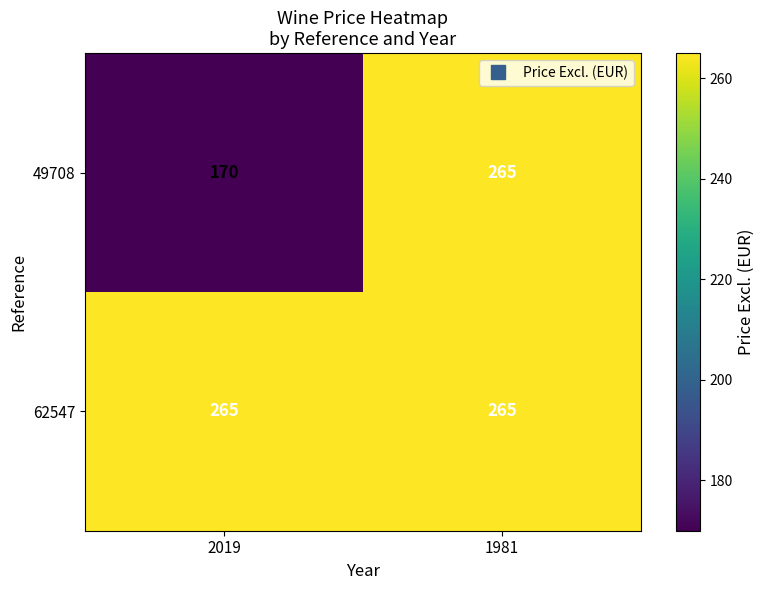

Between 2019 and 1981, which series saw the biggest shift?

49708